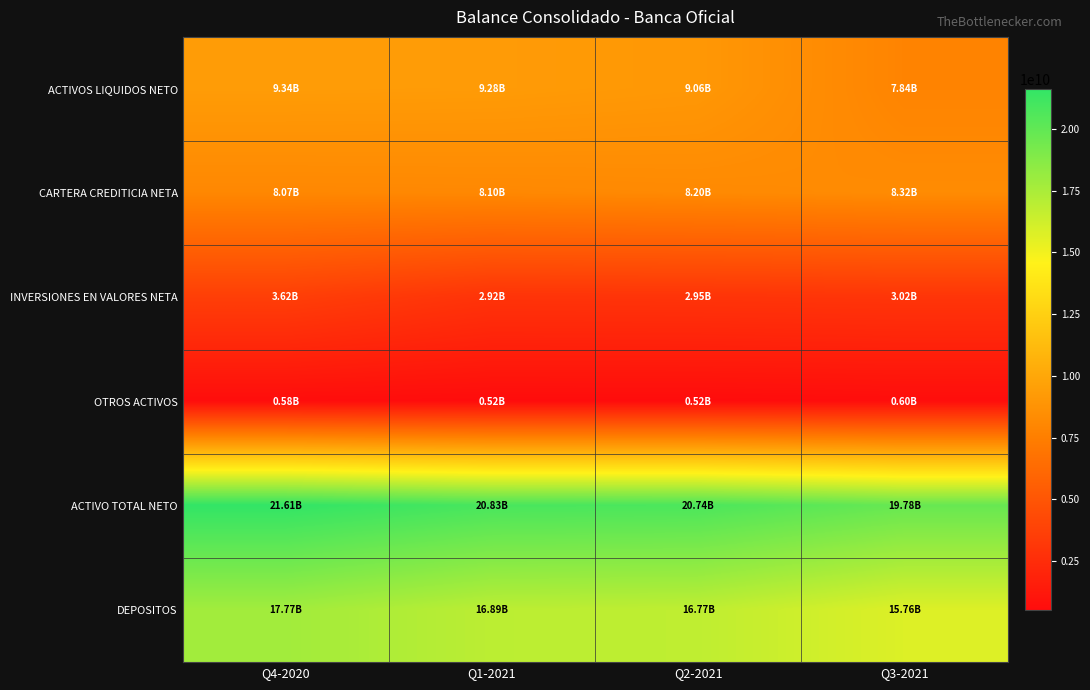

Reading right to left, extract all data points from this chart.

ACTIVOS LIQUIDOS NETO: Q3-2021=7842096949.8	Q2-2021=9063246213.2	Q1-2021=9282186117.0	Q4-2020=9338902702.8
CARTERA CREDITICIA NETA: Q3-2021=8317907003.2	Q2-2021=8199566476.4	Q1-2021=8104556538.5	Q4-2020=8065326855.1
INVERSIONES EN VALORES NETA: Q3-2021=3022107636.9	Q2-2021=2950908357.2	Q1-2021=2917628964.6	Q4-2020=3621362566.2
OTROS ACTIVOS: Q3-2021=597148915.8	Q2-2021=524244037.1	Q1-2021=524938970.0	Q4-2020=584816137.2
ACTIVO TOTAL NETO: Q3-2021=19779260505.8	Q2-2021=20737965083.8	Q1-2021=20829310590.0	Q4-2020=21610408261.3
DEPOSITOS: Q3-2021=15756291335.9	Q2-2021=16774485718.2	Q1-2021=16886665405.1	Q4-2020=17766035322.8